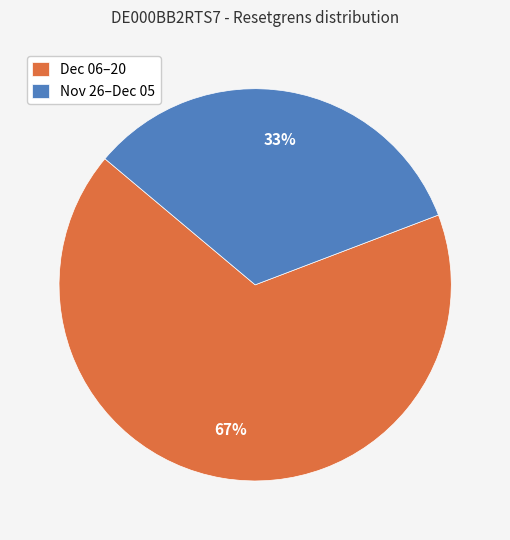

To the nearest percent, what percentage of the pie is Nov 26–Dec 05?

33%